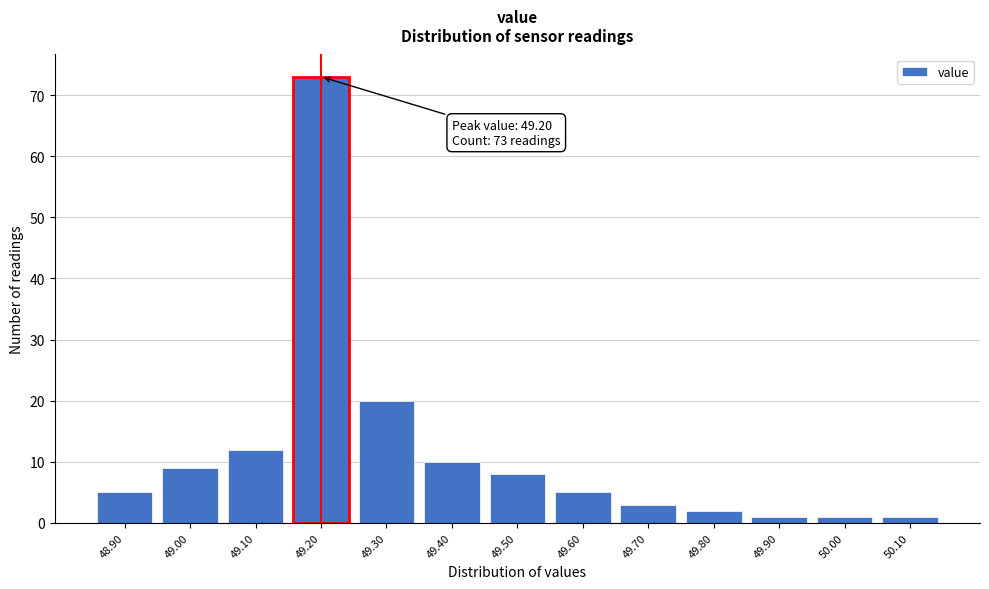

Reading left to right, what are all the values shown in this chart?

48.90=5	49.00=9	49.10=12	49.20=73	49.30=20	49.40=10	49.50=8	49.60=5	49.70=3	49.80=2	49.90=1	50.00=1	50.10=1